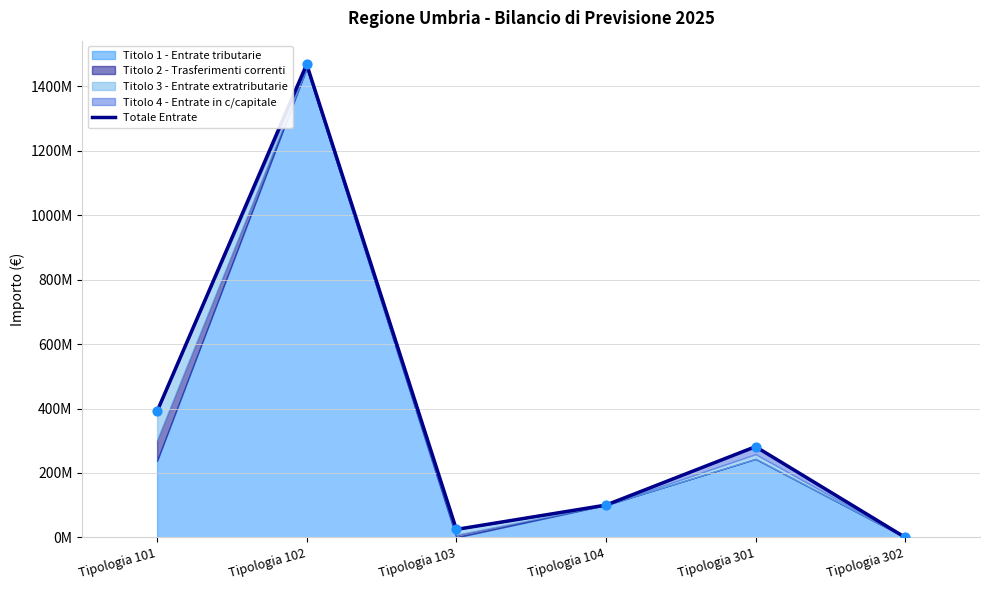

What is the ratio of the value at Tipologia 301 to the value at Tipologia 101?

0.7